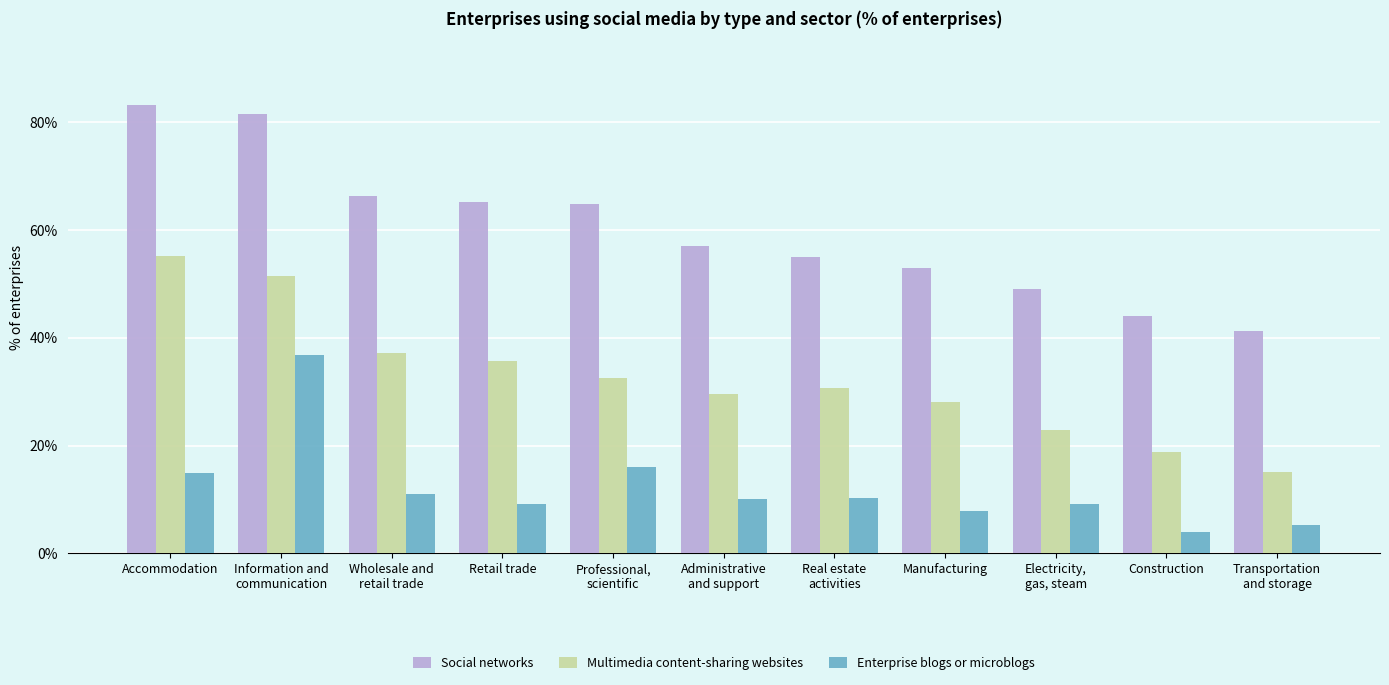

How many bars are there in total?

33